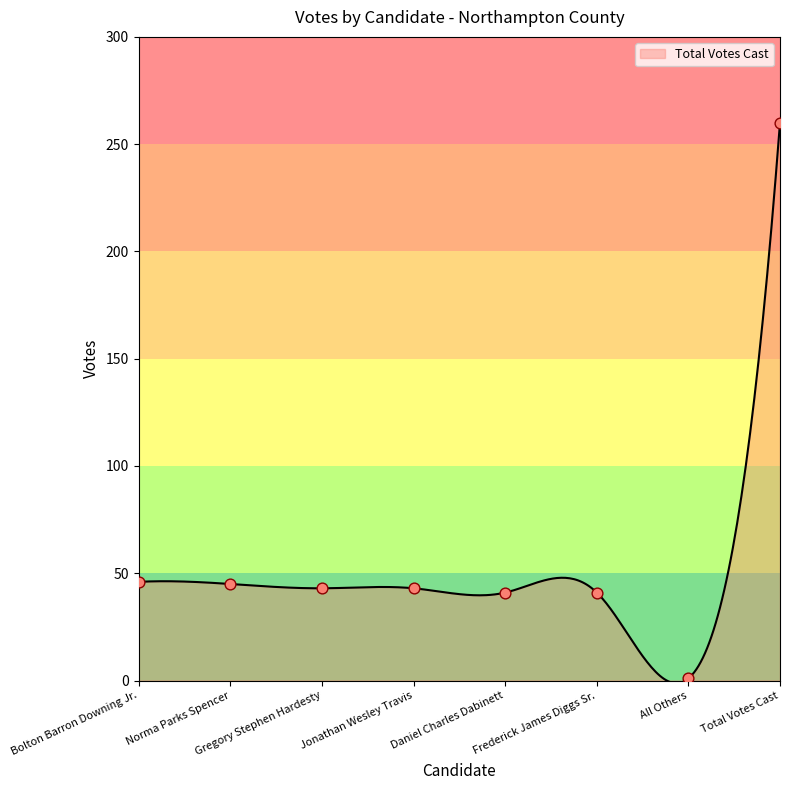

Which has a higher value, Norma Parks Spencer or Jonathan Wesley Travis?

Norma Parks Spencer